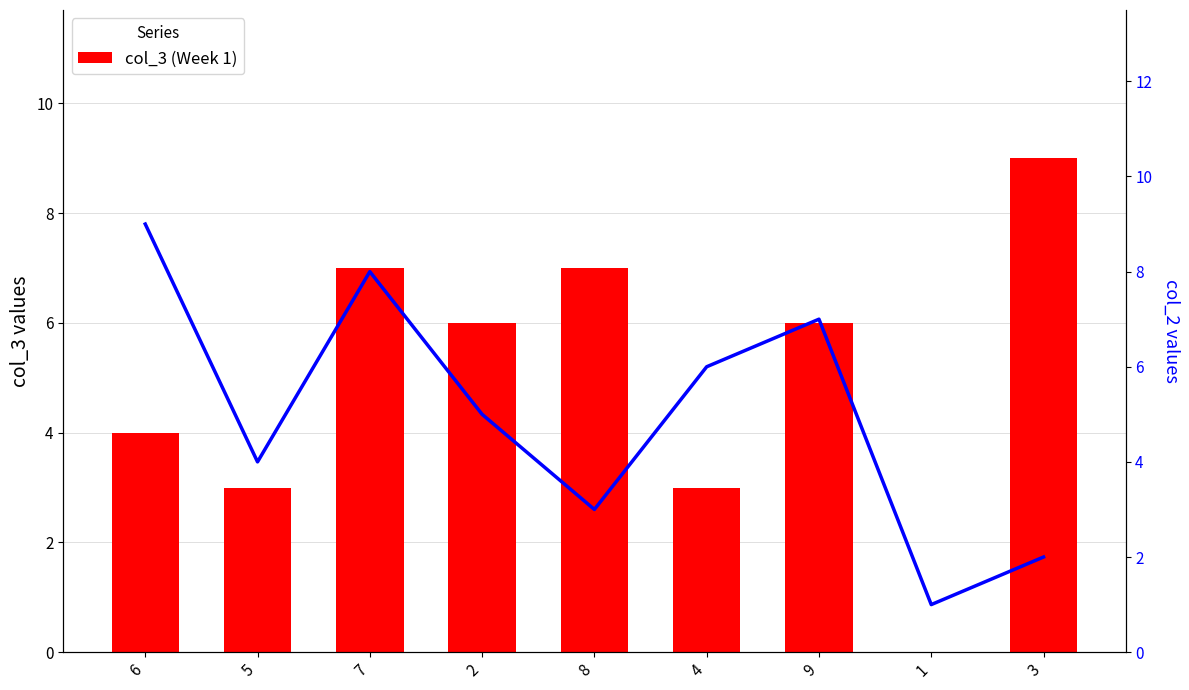

Is it true that col_2 equals 2 at 3?

True